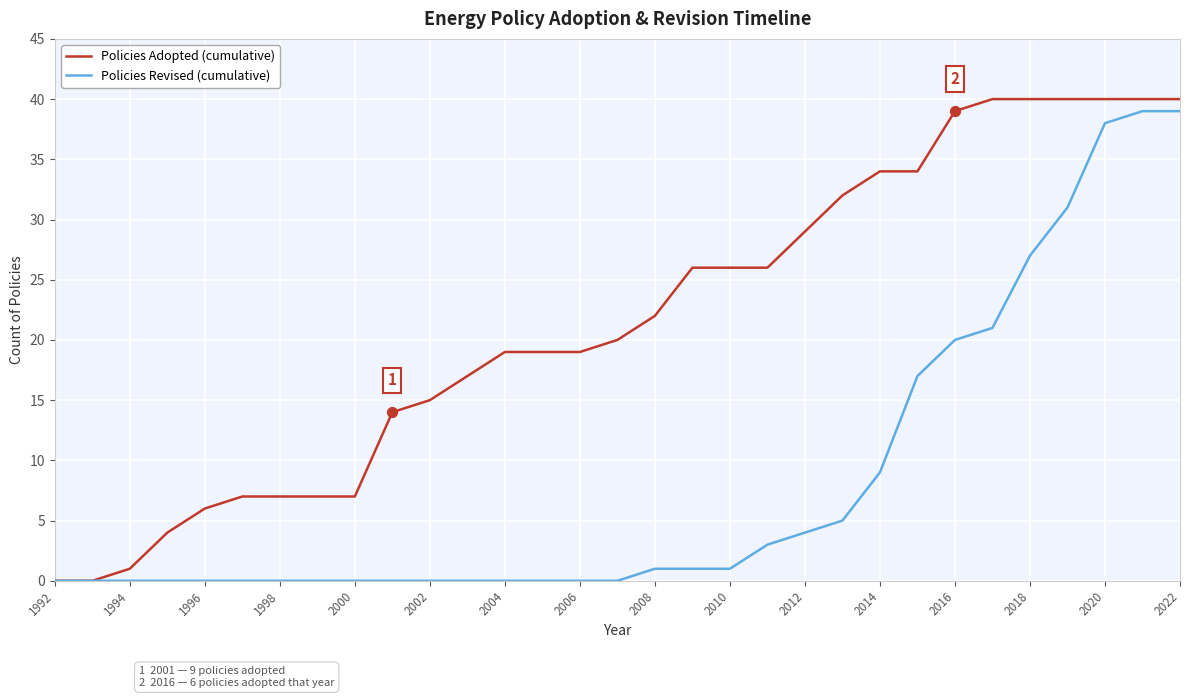

Which series has the largest total across all categories?

Policies Adopted (cumulative)